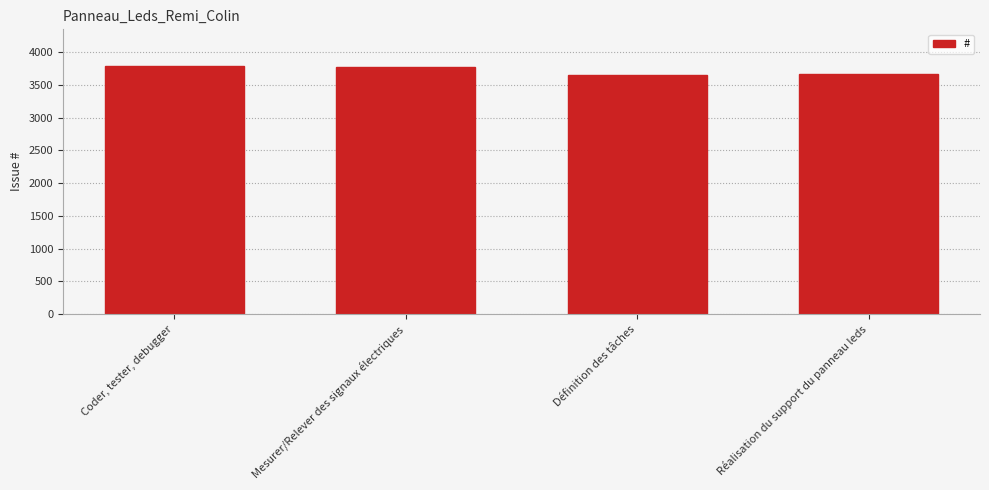

What is the minimum value shown in the chart?

3643